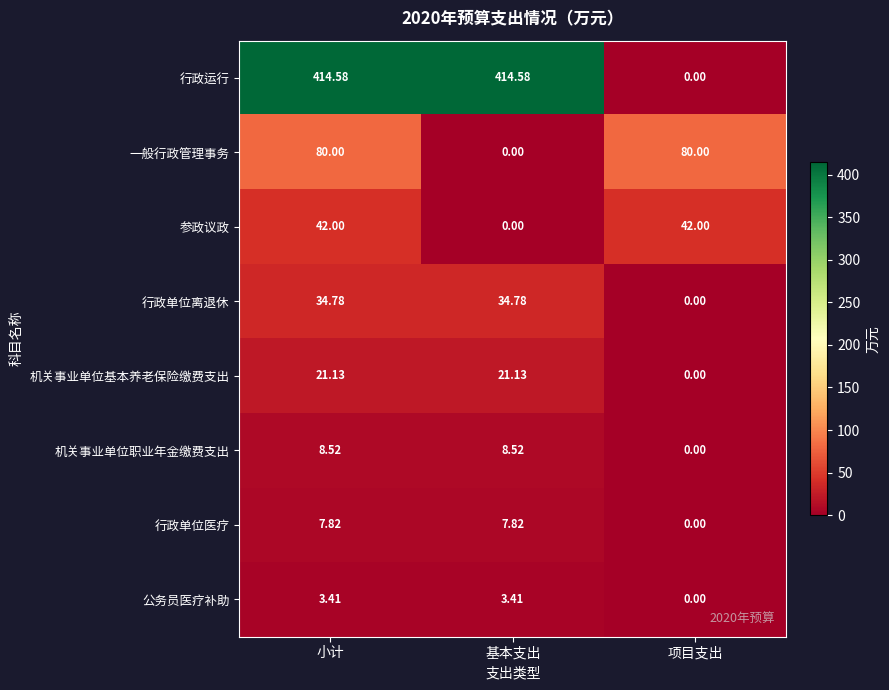

Rank the series at 小计 from highest to lowest value.

行政运行, 一般行政管理事务, 参政议政, 行政单位离退休, 机关事业单位基本养老保险缴费支出, 机关事业单位职业年金缴费支出, 行政单位医疗, 公务员医疗补助